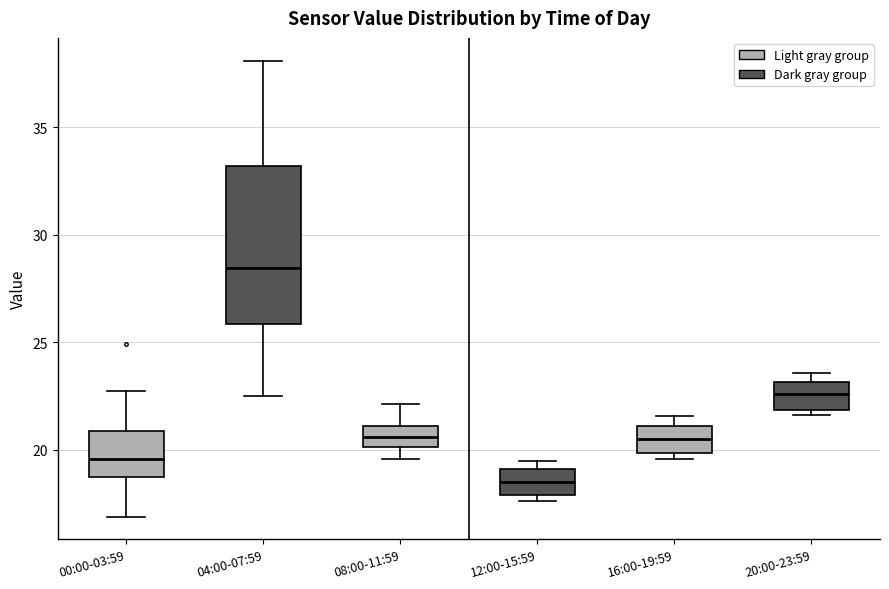

Which box is the tallest, from its lower edge to its upper edge?

04:00-07:59